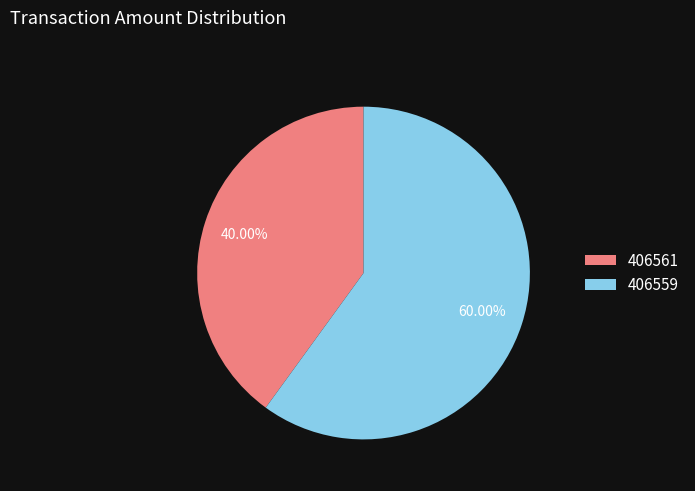

Count the number of slices in the pie.

2